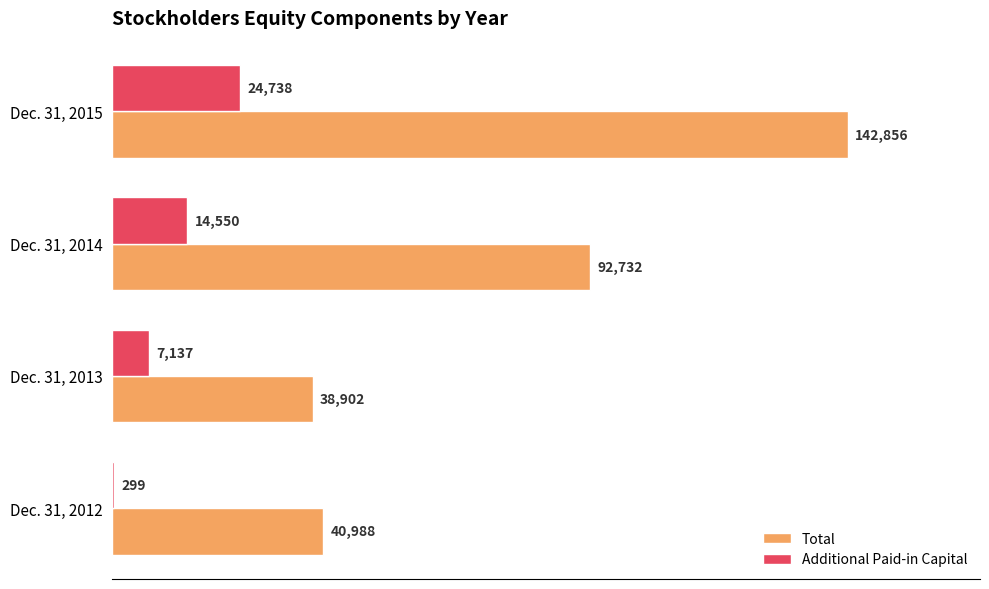

At which label is Total closest to 90879?

Dec. 31, 2014